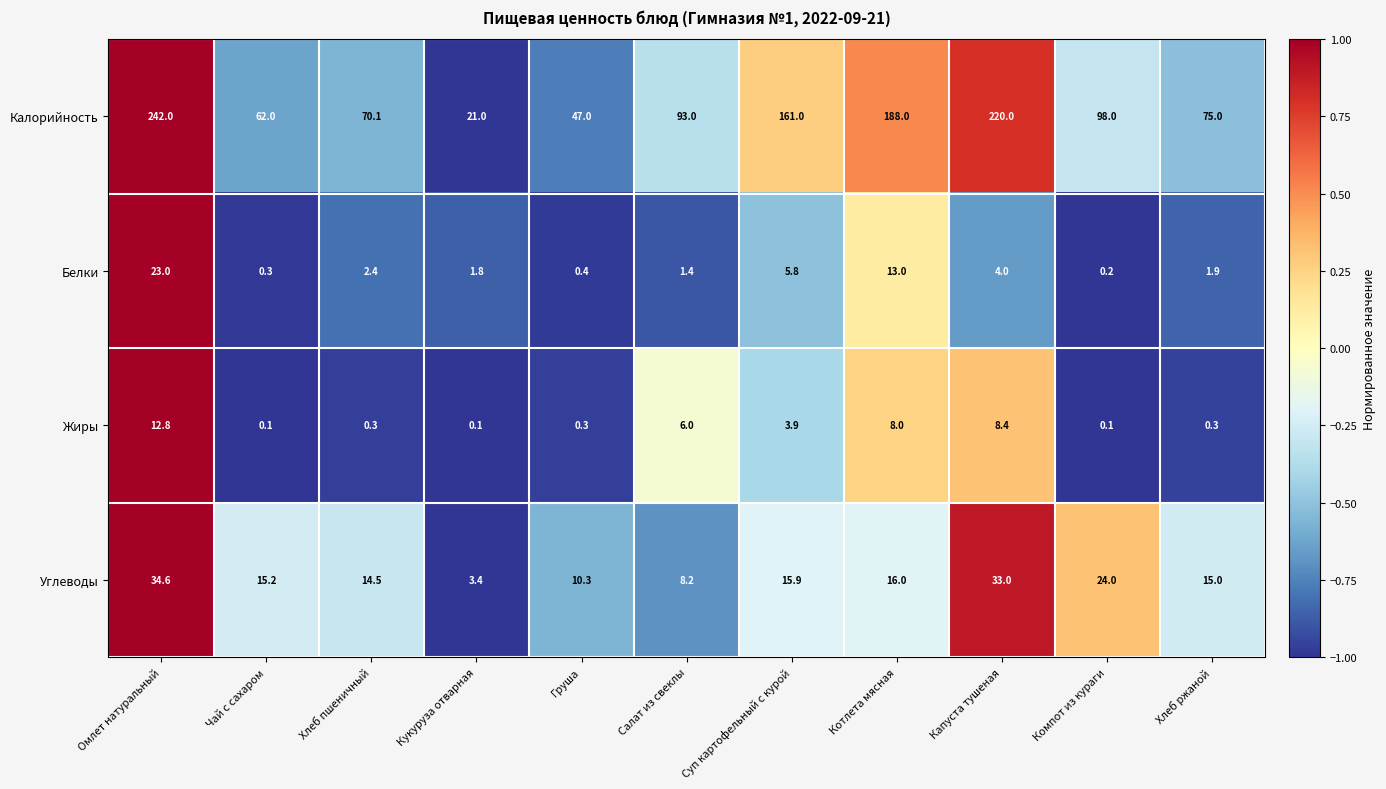

What is the spread (max minus min) of values at Компот из кураги?

97.9